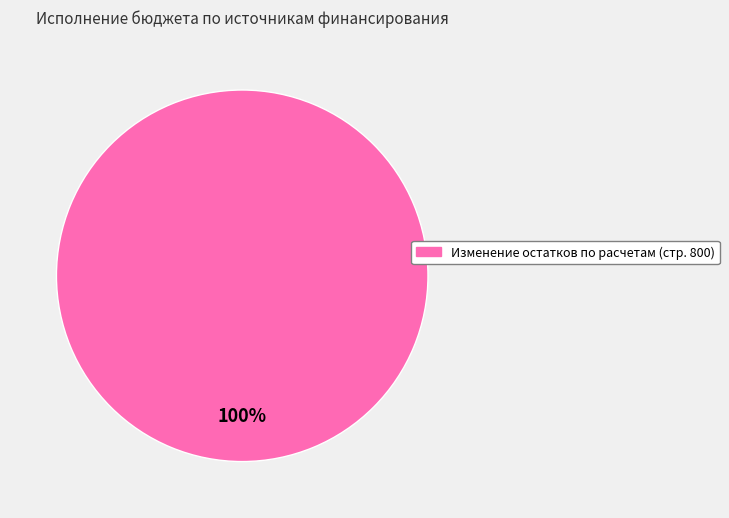

Is there any slice that represents more than half of the pie?

Yes